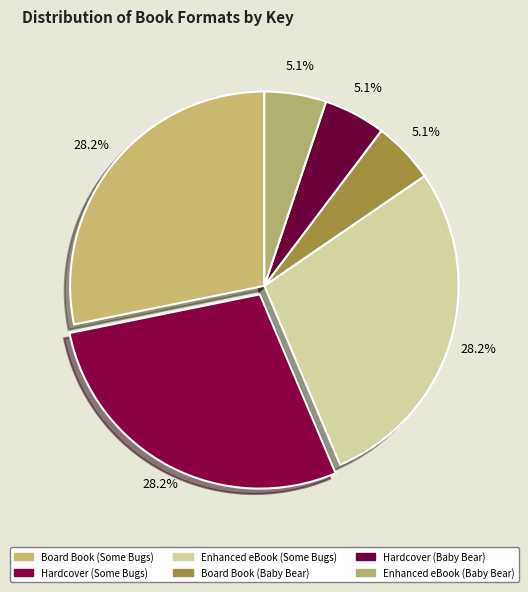

To the nearest percent, what is the difference between the largest and smallest slice percentages?

23%